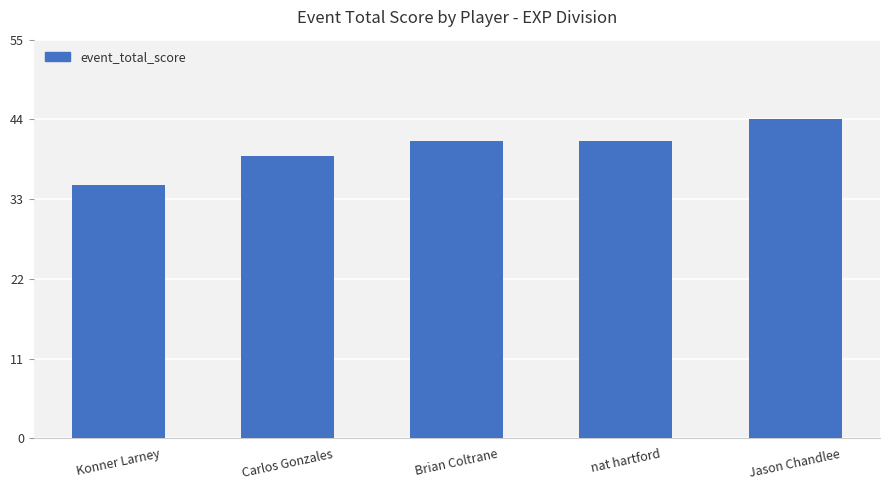

What is the minimum value shown in the chart?

35